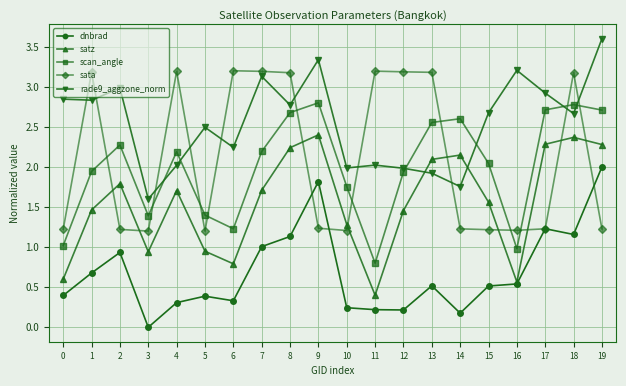

How many data points in satz are above 1?

14